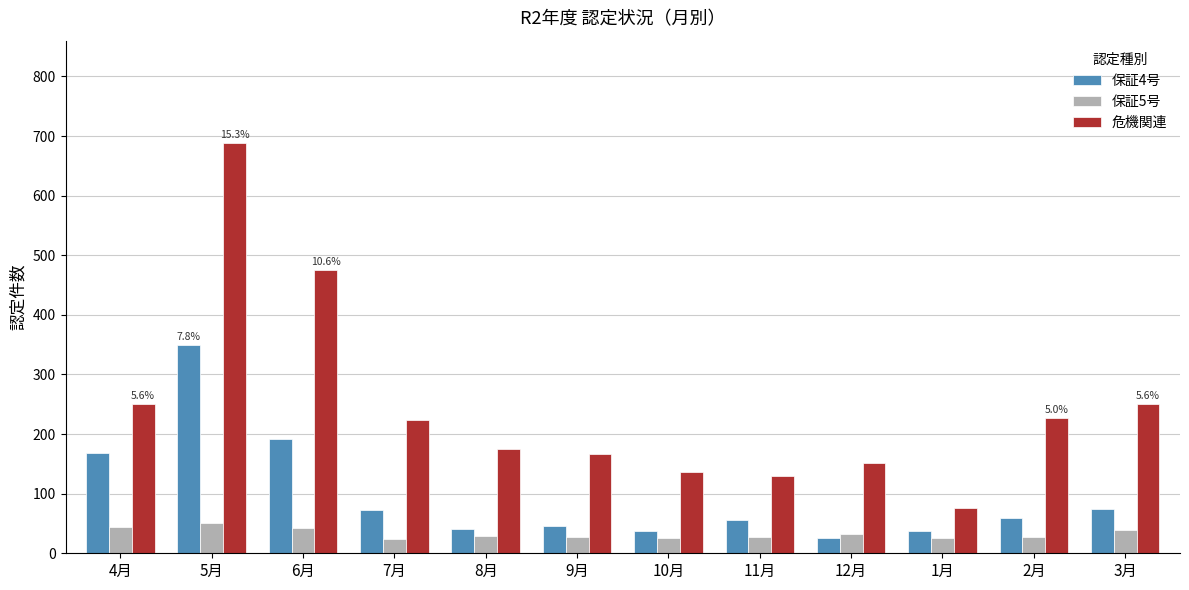

The value of 保証4号 at 11月 is 55. True or false?

True